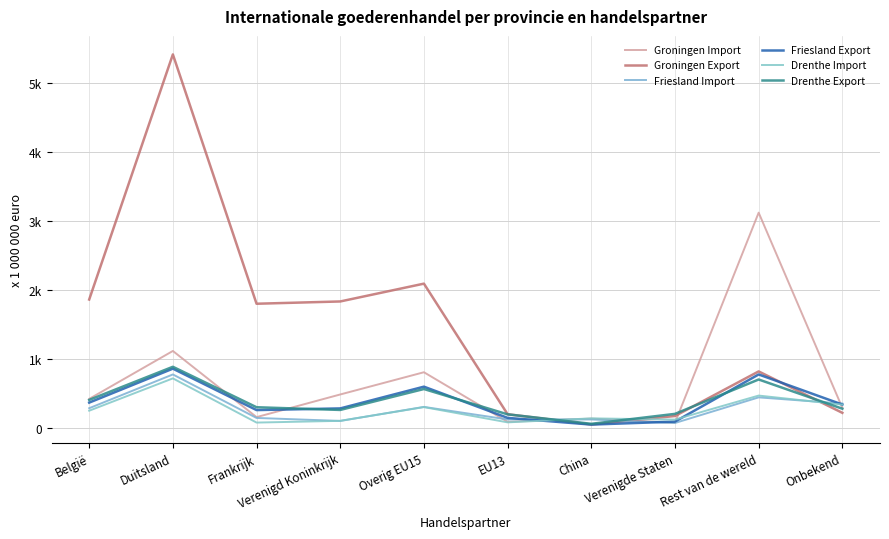

Is this an area chart (filled region under the line)?

No